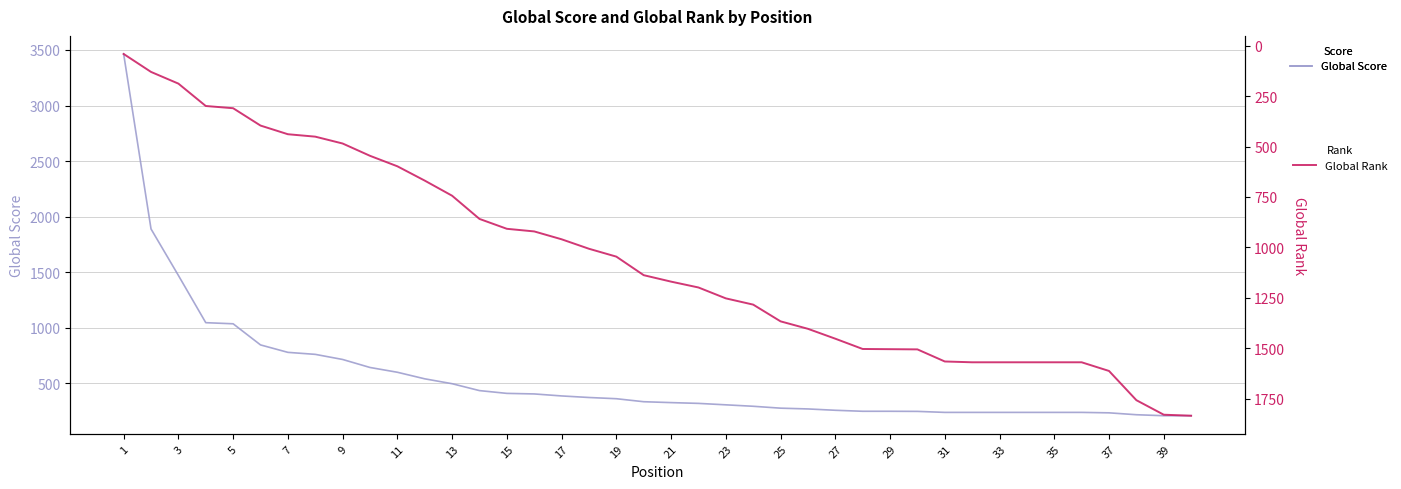

What is the greatest value displayed?

3464